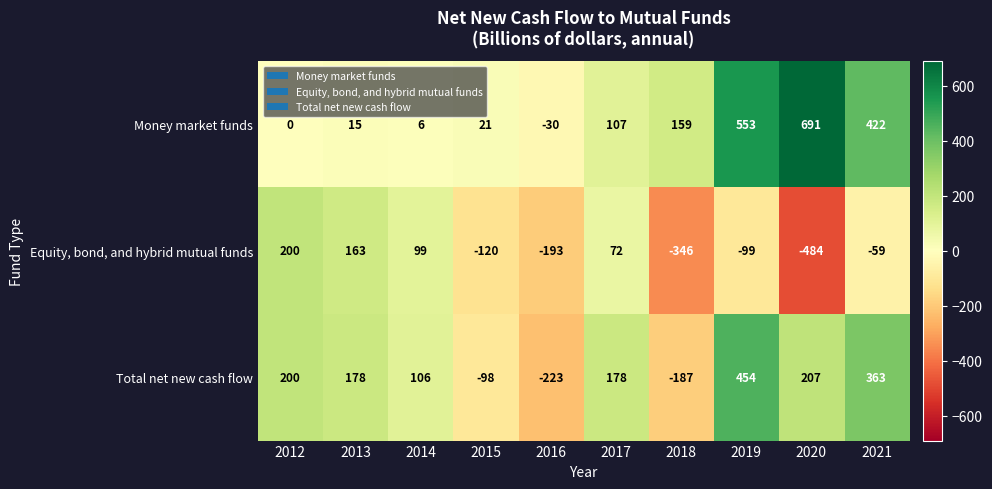

At which category does the chart reach its minimum across all series?

2020